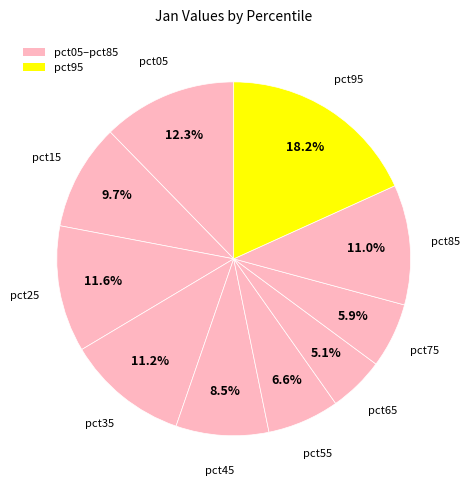

Does any single category account for the majority?

No